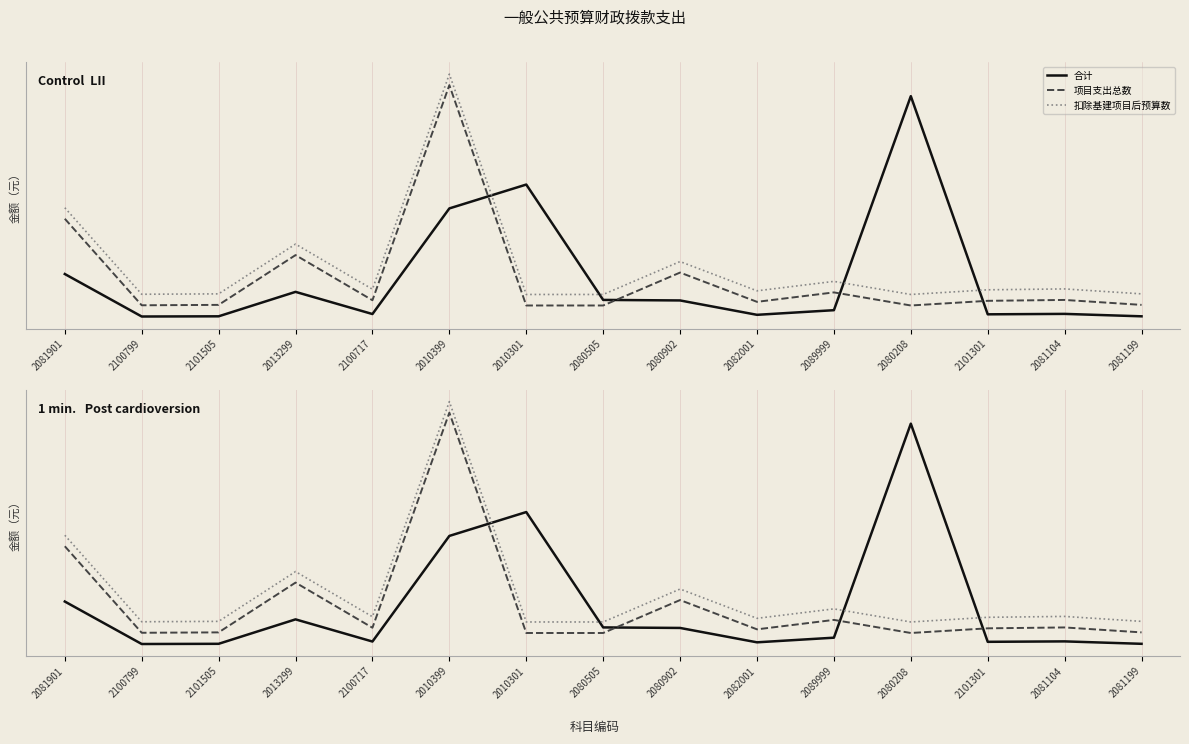

True or false: 项目支出总数 and 扣除基建项目后预算数 cross at least once.

False